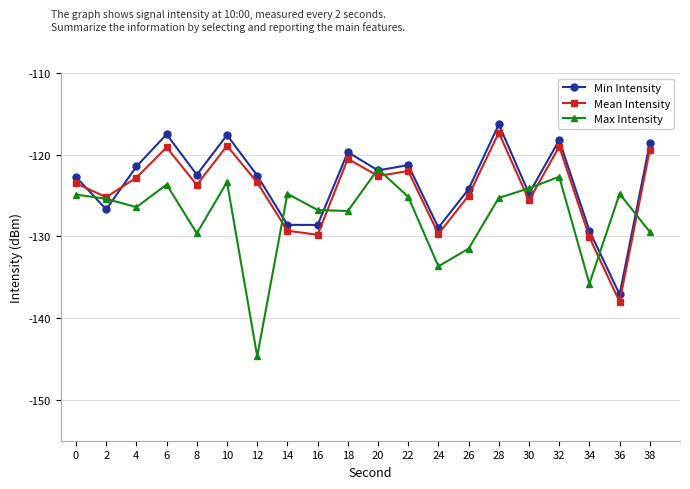

Which label corresponds to the smallest value in the chart?

12